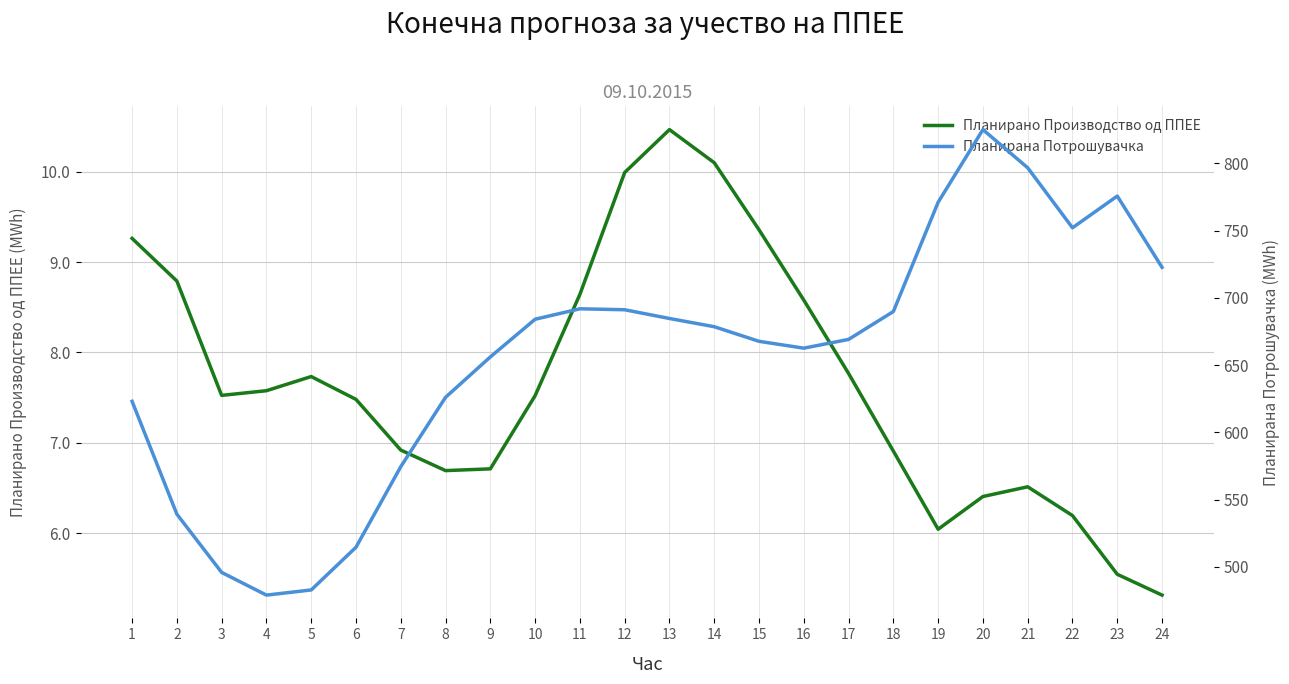

Where is the first local maximum for Планирано Производство од ППЕЕ?

5